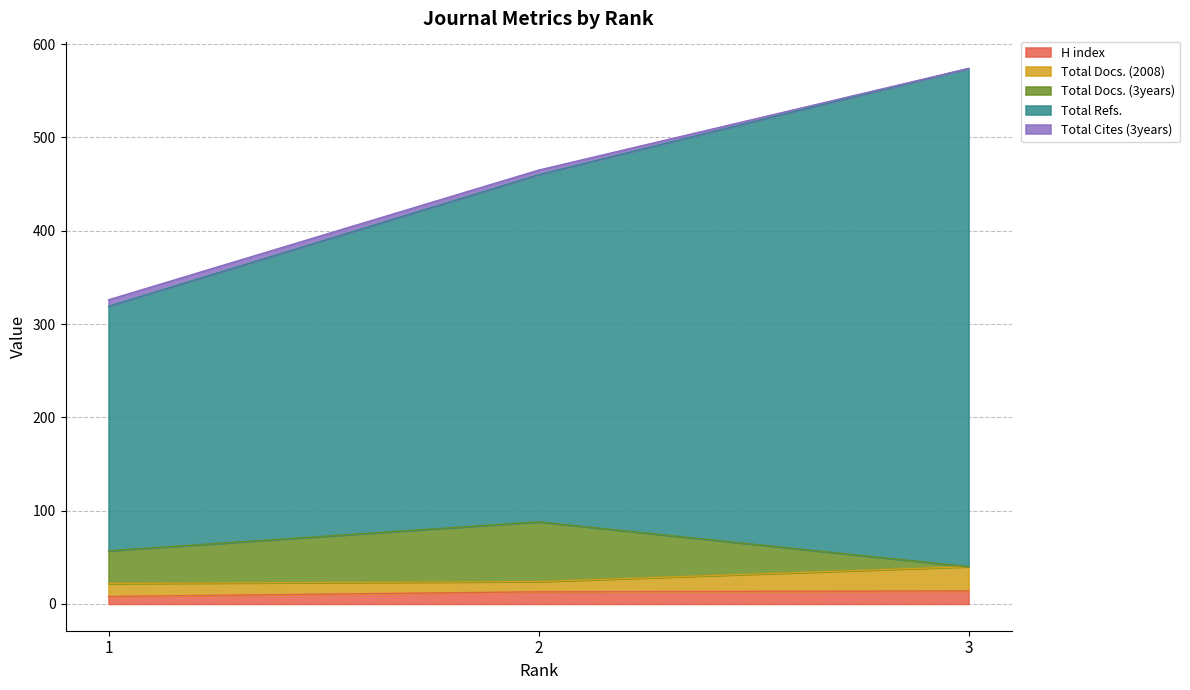

What are all the series names shown in the legend?

H index, Total Docs. (2008), Total Docs. (3years), Total Refs., Total Cites (3years)